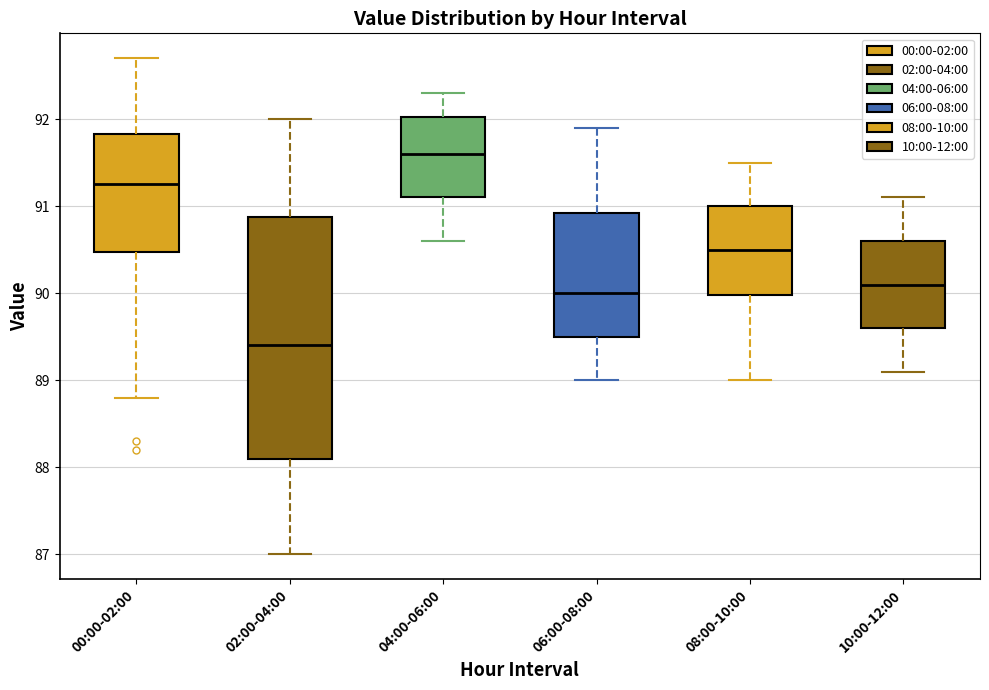

Reading left to right, transcribe this box plot: for each box, give where its median line is, the range the box spans, and where its two whiskers end, as read against the y-axis. The values are not printed on the chart, so give them approximately, as read against the axis.

00:00-02:00: median 91.3, box 90.5 to 91.8, whiskers 88.8 to 92.7
02:00-04:00: median 89.4, box 88.1 to 90.9, whiskers 87.0 to 92.0
04:00-06:00: median 91.6, box 91.1 to 92.0, whiskers 90.6 to 92.3
06:00-08:00: median 90.0, box 89.5 to 90.9, whiskers 89.0 to 91.9
08:00-10:00: median 90.5, box 90.0 to 91.0, whiskers 89.0 to 91.5
10:00-12:00: median 90.1, box 89.6 to 90.6, whiskers 89.1 to 91.1